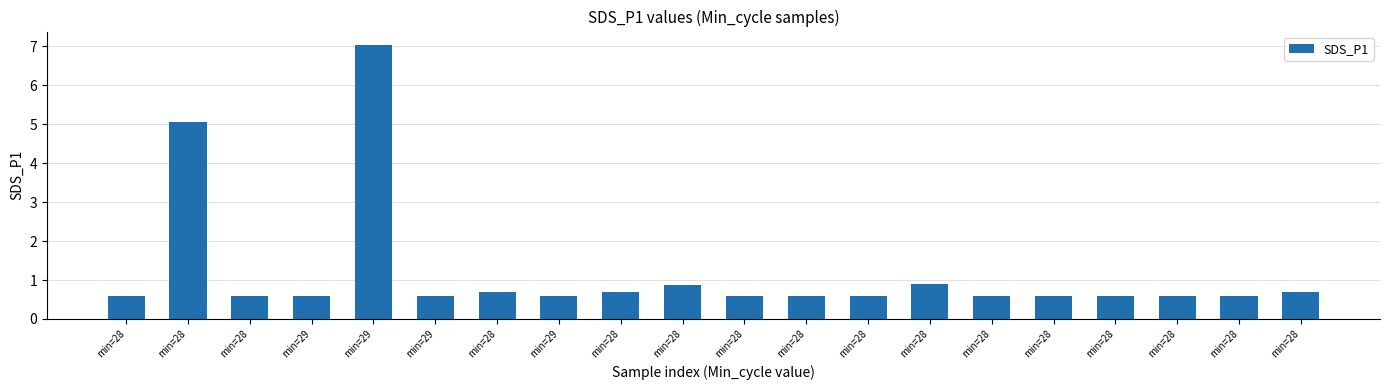

What is the greatest value displayed?

7.0